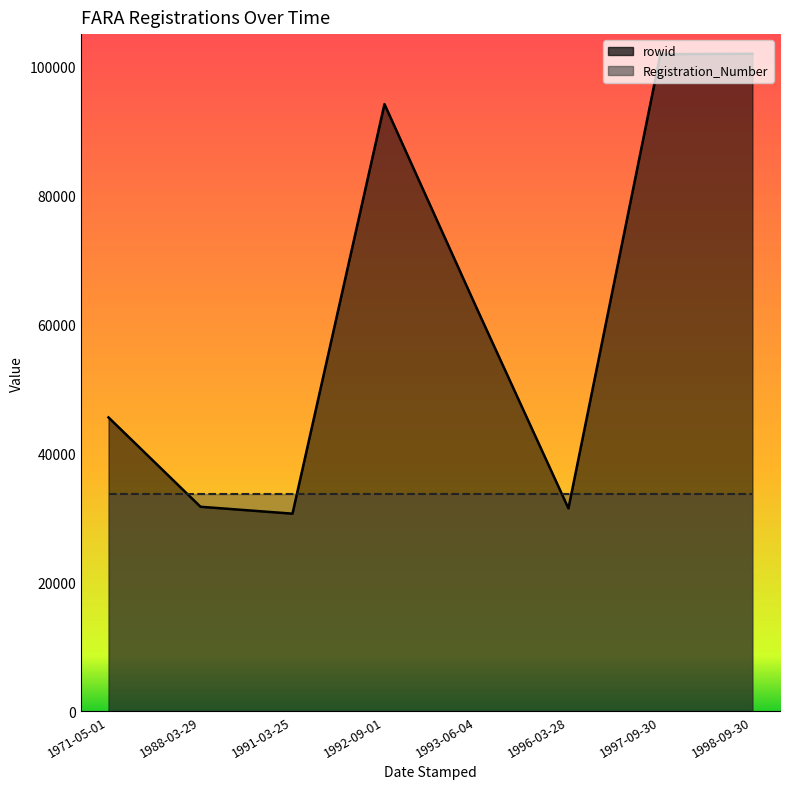

Where does the data first go above 62568?

1992-09-01